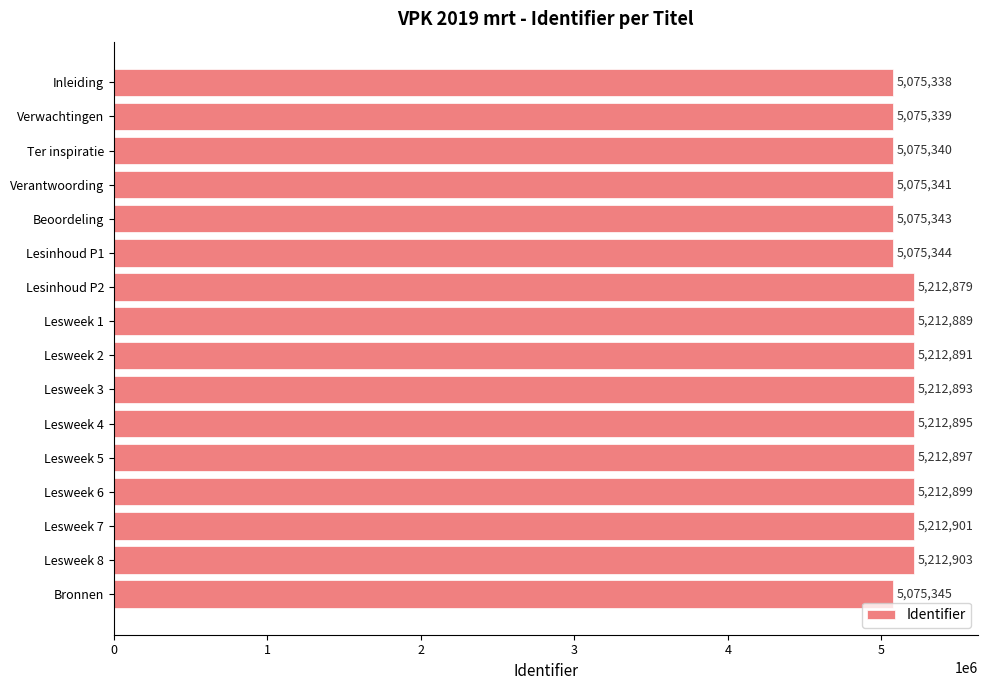

List the labels in order of value, smallest first.

Inleiding, Verwachtingen, Ter inspiratie, Verantwoording, Beoordeling, Lesinhoud P1, Bronnen, Lesinhoud P2, Lesweek 1, Lesweek 2, Lesweek 3, Lesweek 4, Lesweek 5, Lesweek 6, Lesweek 7, Lesweek 8